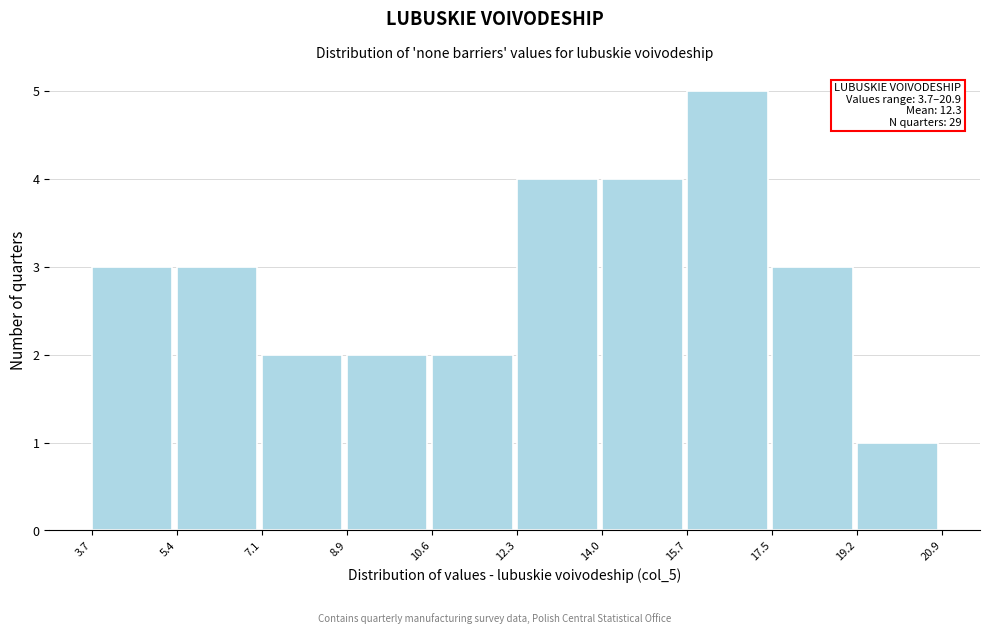

Over which range of the x-axis is the bar tallest?

15.7 to 17.5